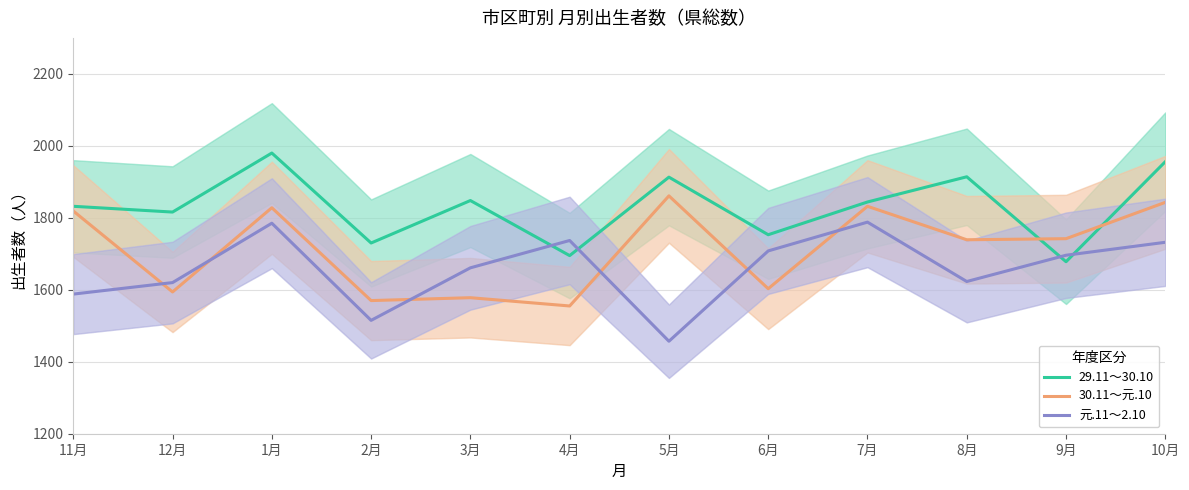

At which label does 29.11～30.10 reach its peak?

1月